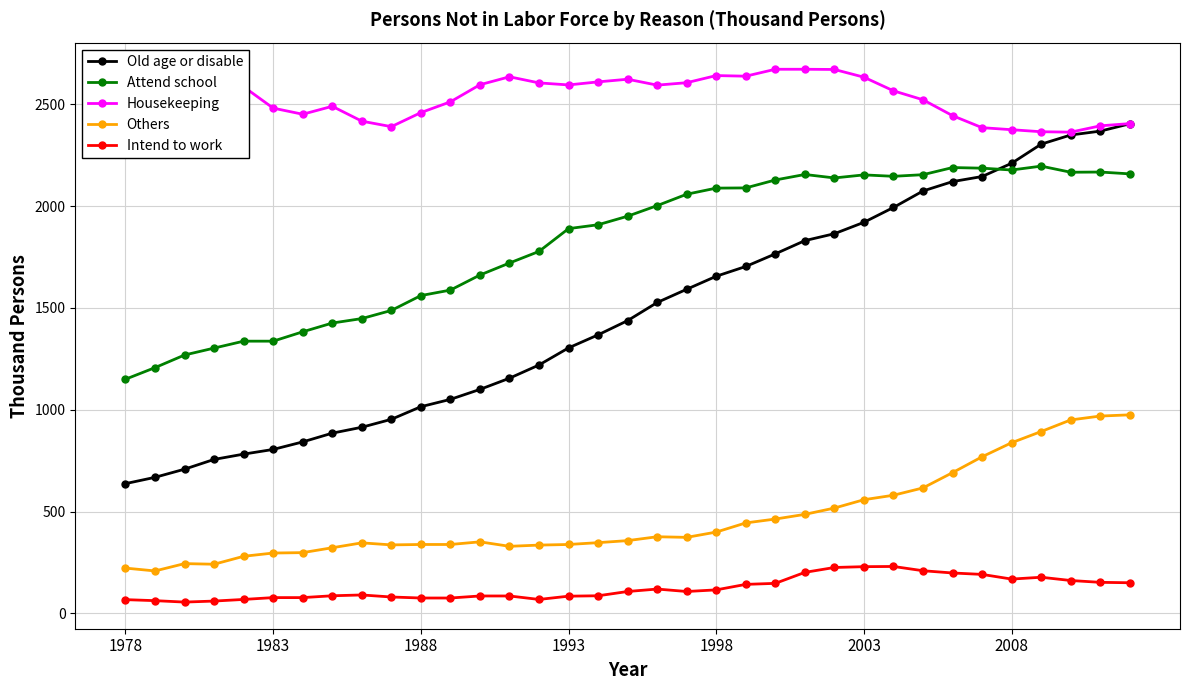

List the series in order of their peak value, lowest first.

Intend to work, Others, Attend school, Old age or disable, Housekeeping